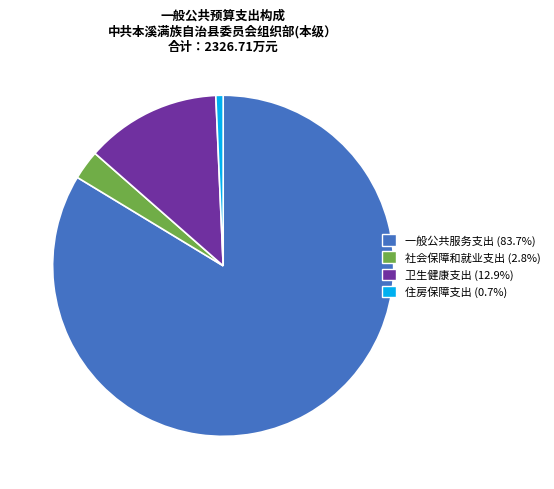

Which slice is the smallest?

住房保障支出